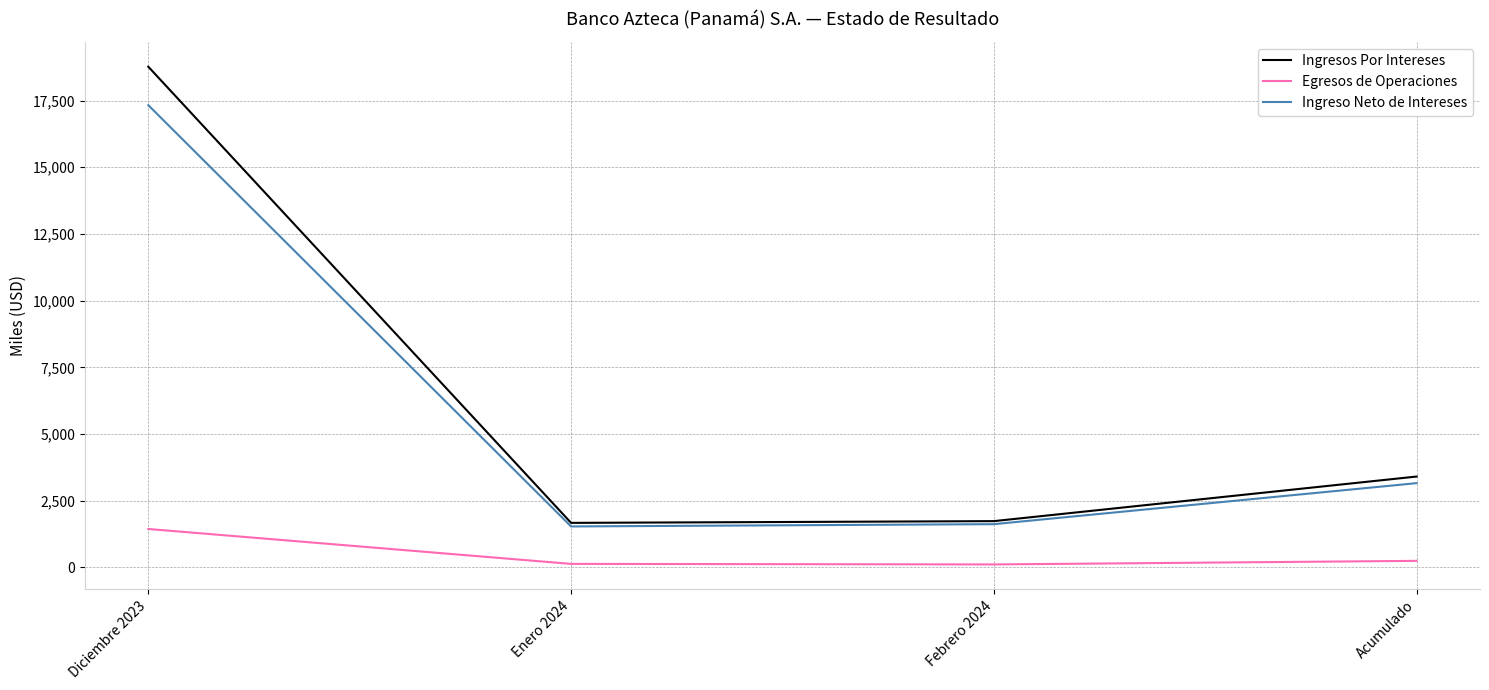

At how many categories does at least one series exceed 1158?

4